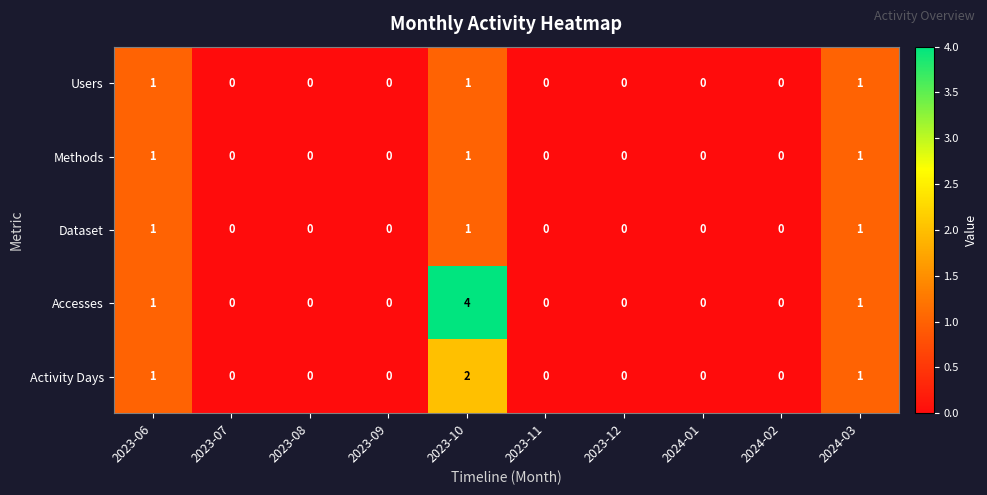

How many Activity Days values are between 0 and 1?

9